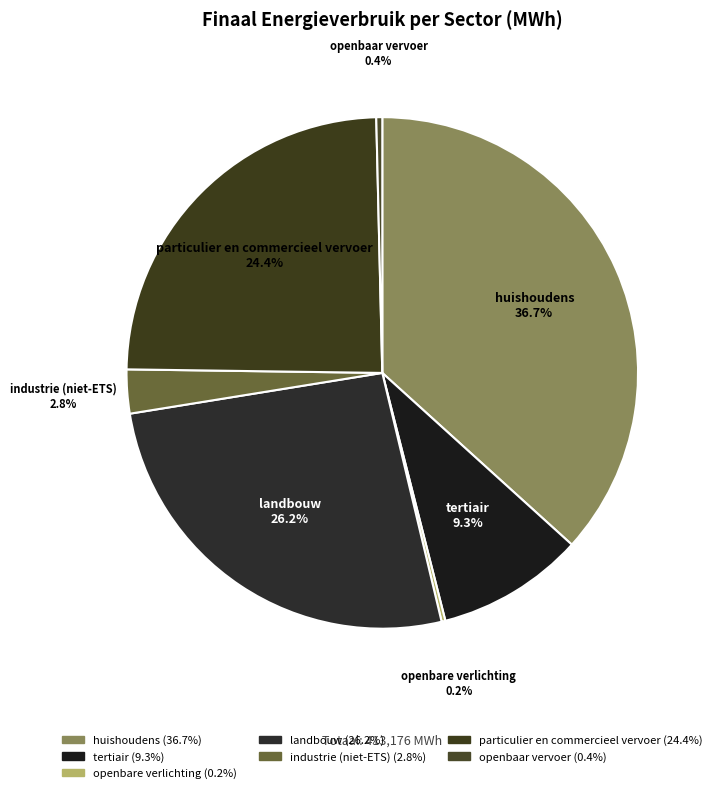

To the nearest percent, what portion does particulier en commercieel vervoer represent?

24%